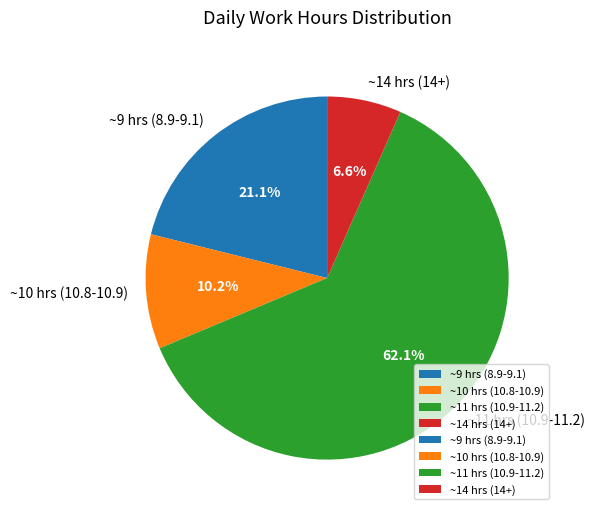

What is the largest slice in the pie chart?

~11 hrs (10.9-11.2)